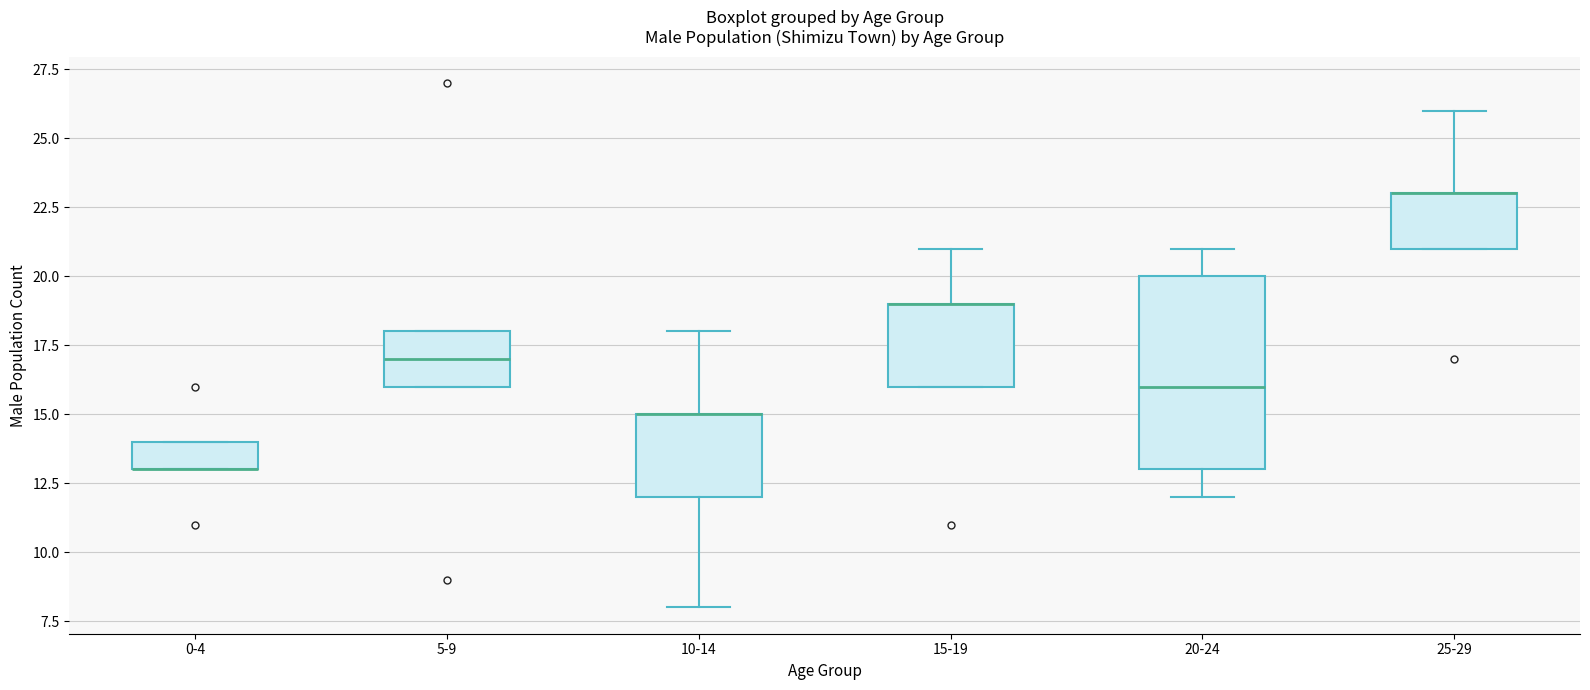

Reading left to right, transcribe this box plot: for each box, give where its median line is, the range the box spans, and where its two whiskers end, as read against the y-axis. The values are not printed on the chart, so give them approximately, as read against the axis.

0-4: median 13 (drawn on the box's lower edge), box 13 to 14, whiskers 13 to 14
5-9: median 17, box 16 to 18, whiskers 16 to 18
10-14: median 15 (drawn on the box's upper edge), box 12 to 15, whiskers 8 to 18
15-19: median 19 (drawn on the box's upper edge), box 16 to 19, whiskers 16 to 21
20-24: median 16, box 13 to 20, whiskers 12 to 21
25-29: median 23 (drawn on the box's upper edge), box 21 to 23, whiskers 21 to 26